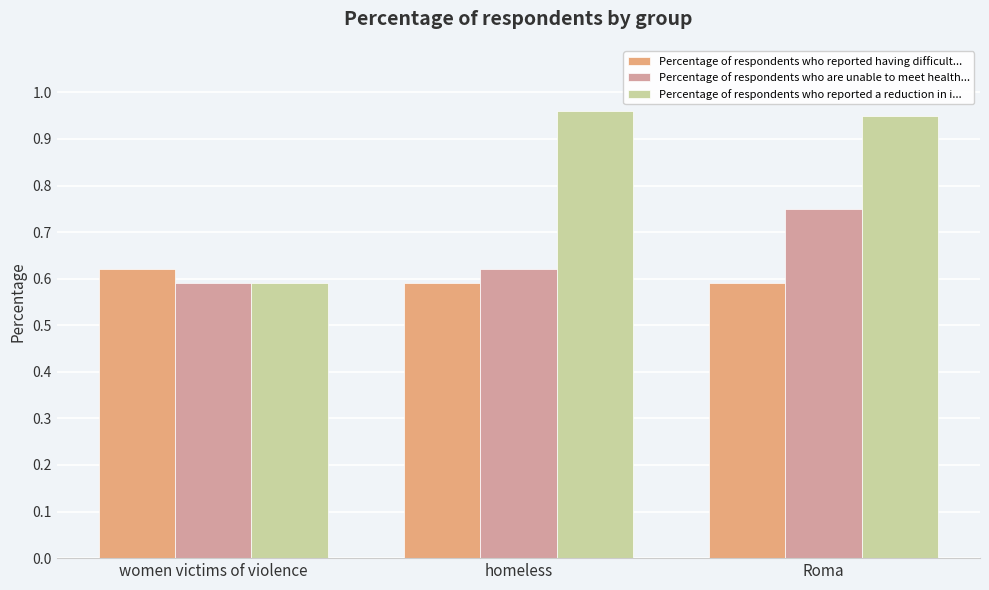

Rank the series by their average value, from lowest to highest.

Percentage of respondents who reported having difficult..., Percentage of respondents who are unable to meet health..., Percentage of respondents who reported a reduction in i...